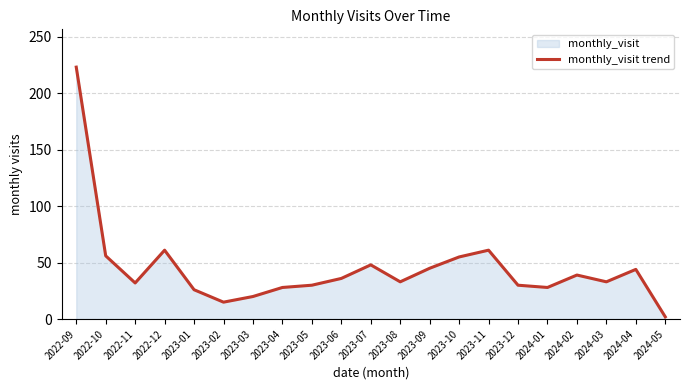

What is the value of the 20th point from the left?

44